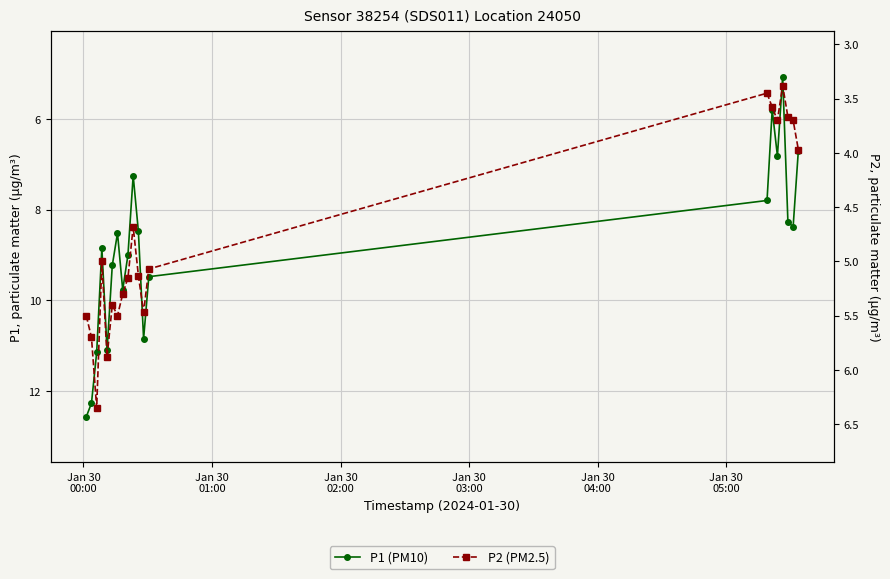

True or false: P1 (PM10) and P2 (PM2.5) cross at least once.

False